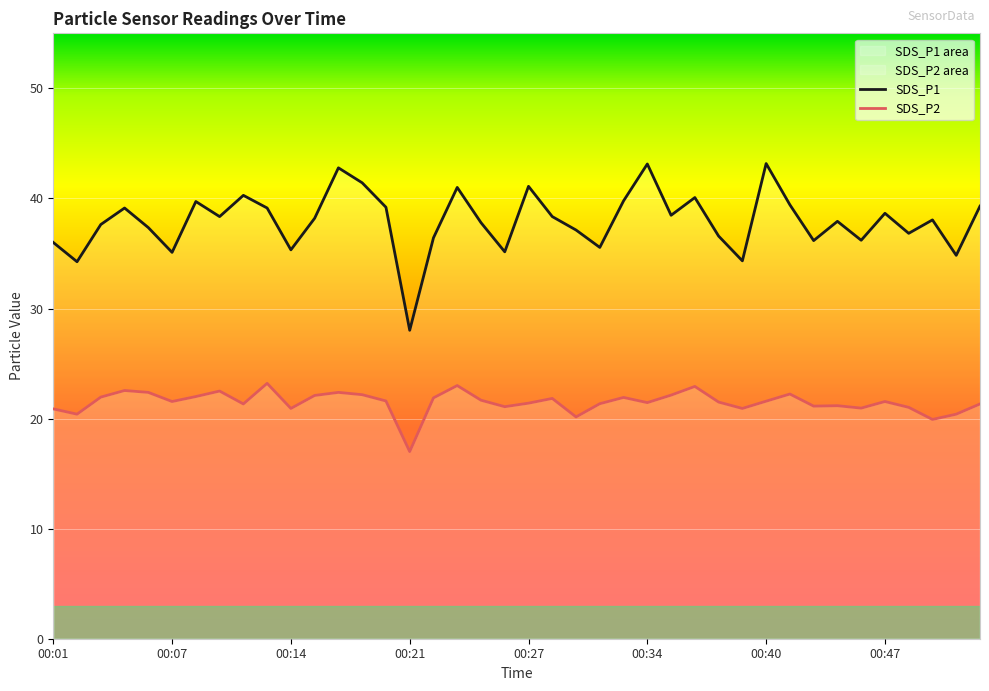

Reading left to right, transcribe all the data shown in this chart.

SDS_P1: 36.0	34.2	37.6	39.1	37.4	35.1	39.7	38.4	40.3	39.1	35.3	38.2	42.8	41.4	39.2	28.0	36.4	41.0	37.8	35.1	41.1	38.4	37.1	35.5	39.8	43.1	38.5	40.1	36.6	34.3	43.2	39.4	36.2	37.9	36.2	38.6	36.8	38.0	34.8	39.3
SDS_P2: 20.9	20.4	21.9	22.6	22.4	21.6	22.0	22.5	21.3	23.2	20.9	22.1	22.4	22.2	21.6	17.0	21.9	23.0	21.7	21.1	21.4	21.8	20.1	21.4	21.9	21.4	22.1	22.9	21.5	20.9	21.6	22.2	21.1	21.2	20.9	21.6	21.0	19.9	20.4	21.3